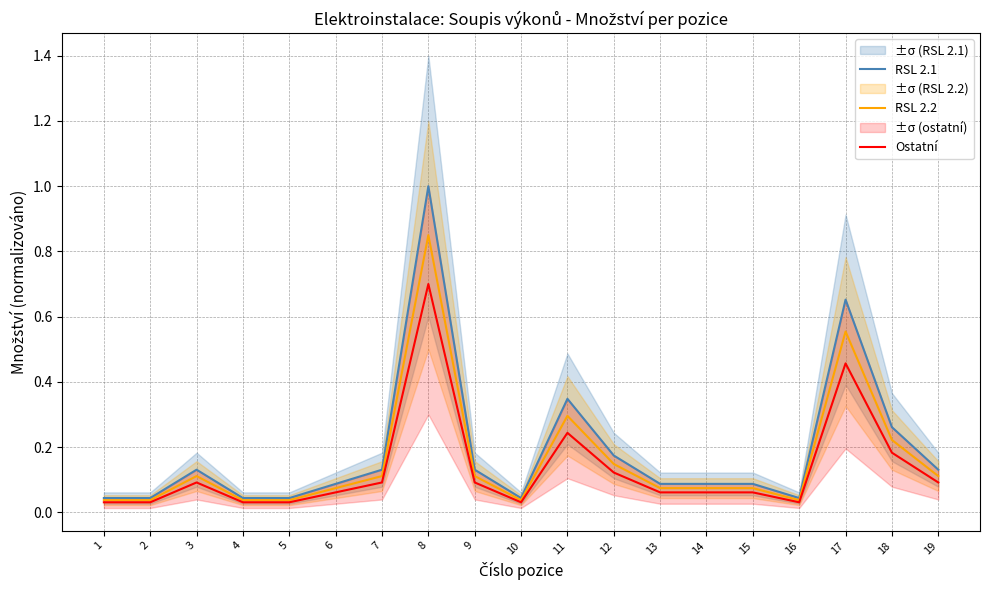

In RSL 2.1, how many points are lower than both neighbors (excluding endpoints)?

2